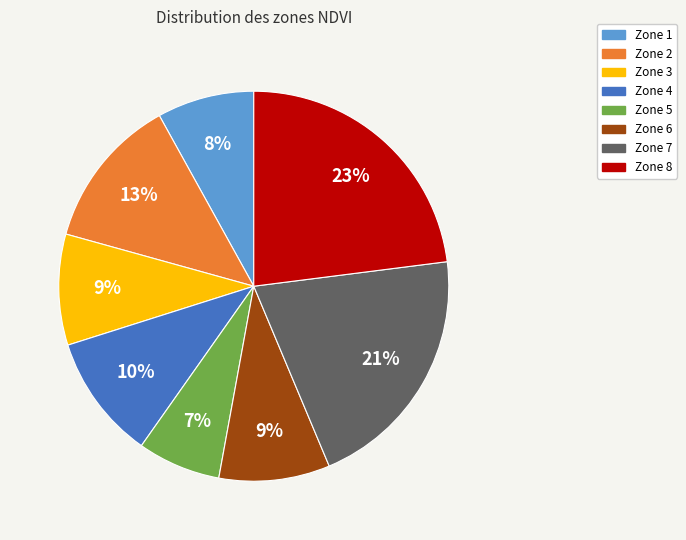

Is there any slice that represents more than half of the pie?

No